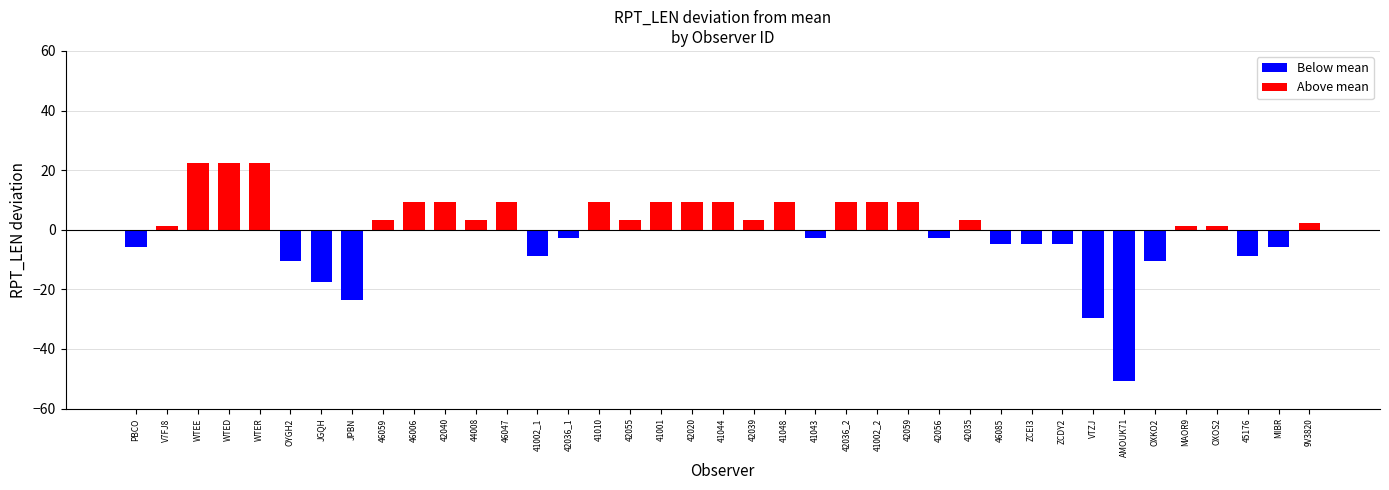

What position from the right is WTEE?

37